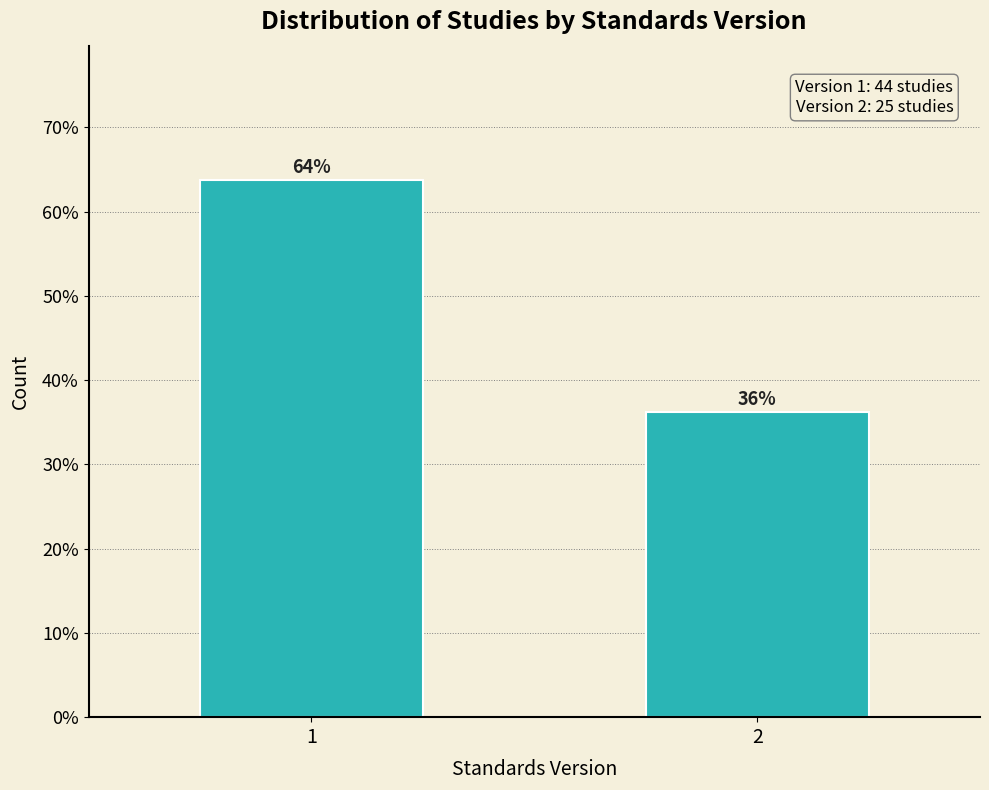

What is the smallest value displayed?

36.2